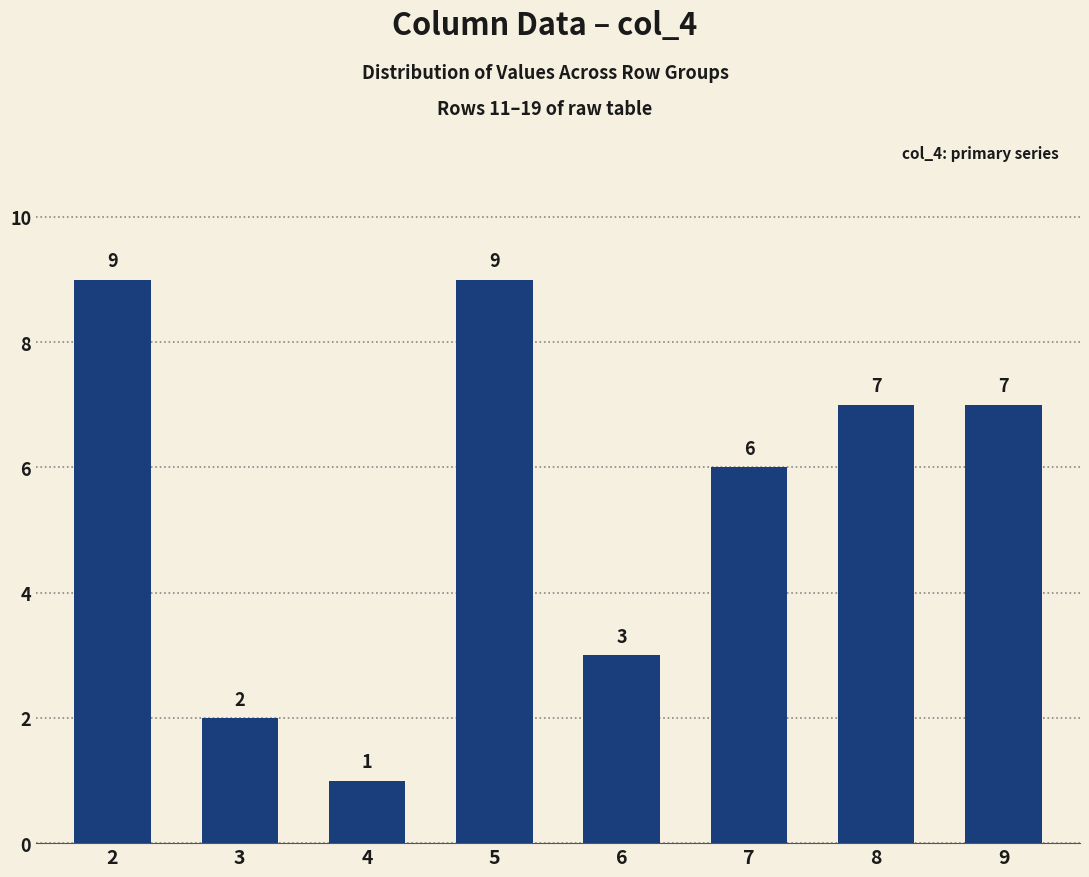

Does the chart contain any negative values?

No